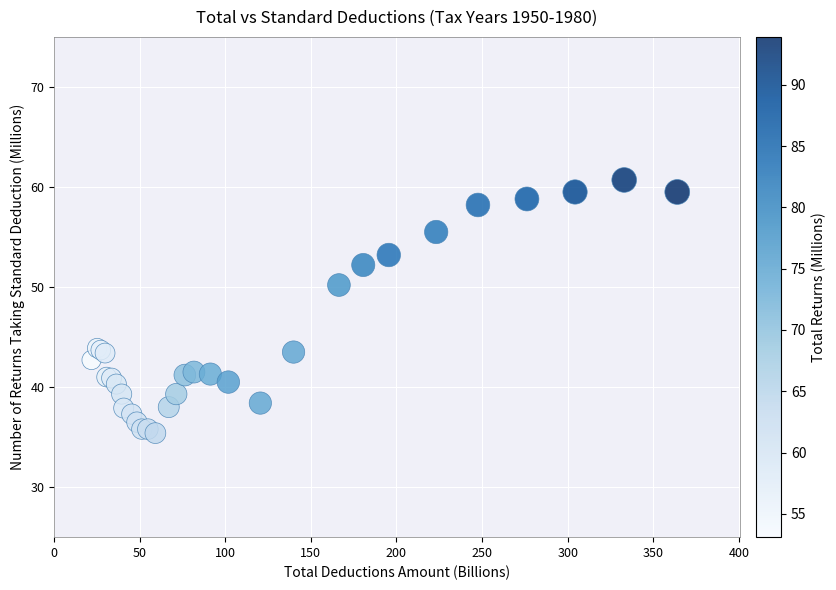

What Y value in the scatter plot is closest to 48?

50.2